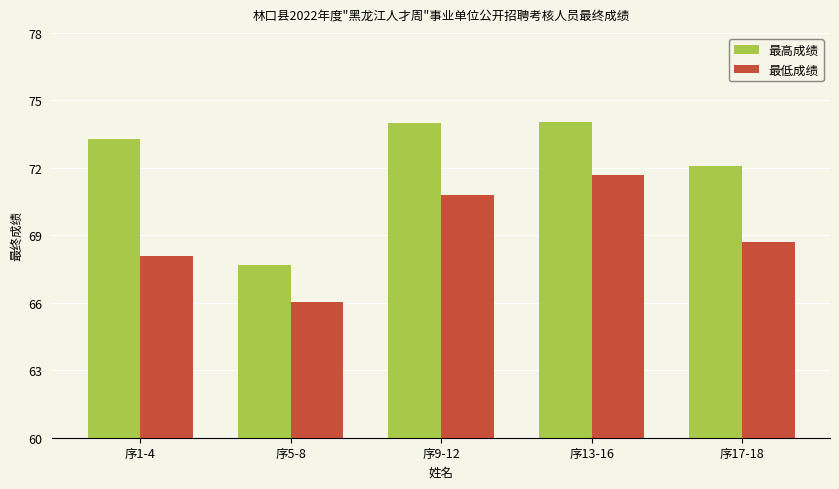

Reading right to left, transcribe all the data shown in this chart.

最高成绩: 72.1	74.0	74.0	67.7	73.3
最低成绩: 68.7	71.7	70.8	66.0	68.1